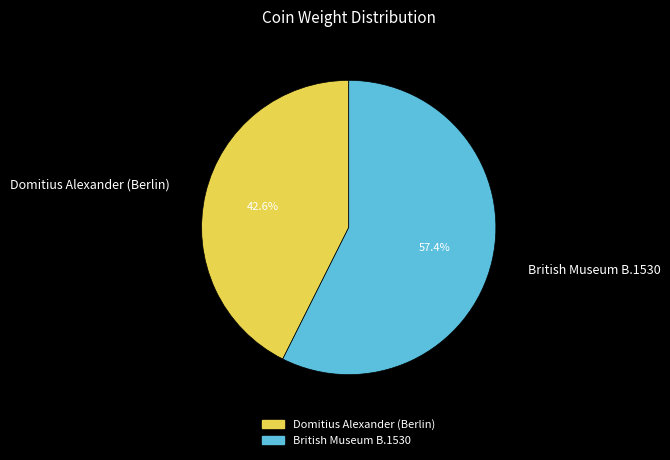

What is the ratio of the value at Domitius Alexander (Berlin) to the value at British Museum B.1530?

0.7